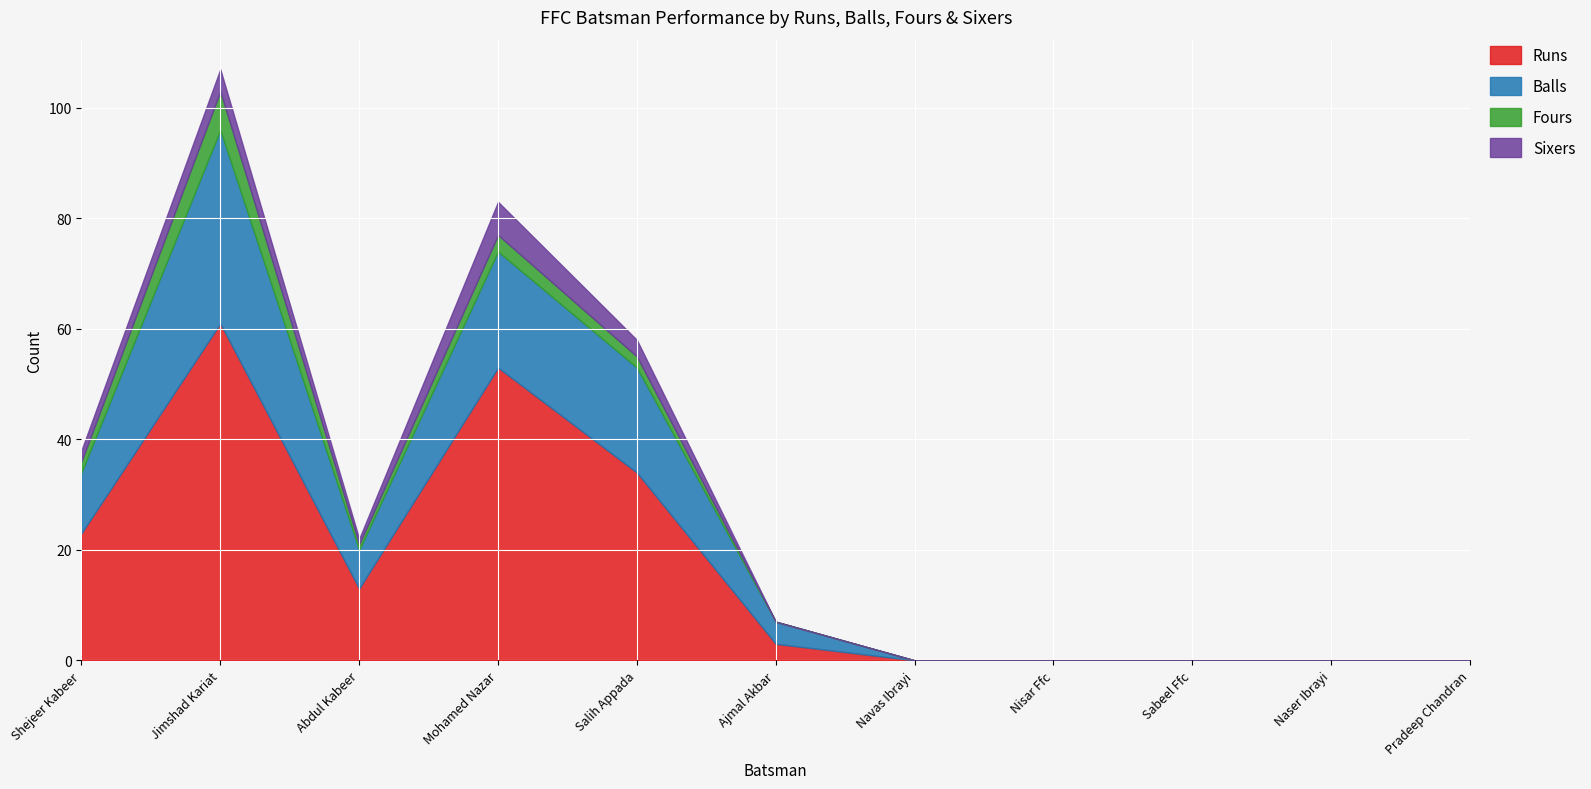

How many data points does each series have?

11